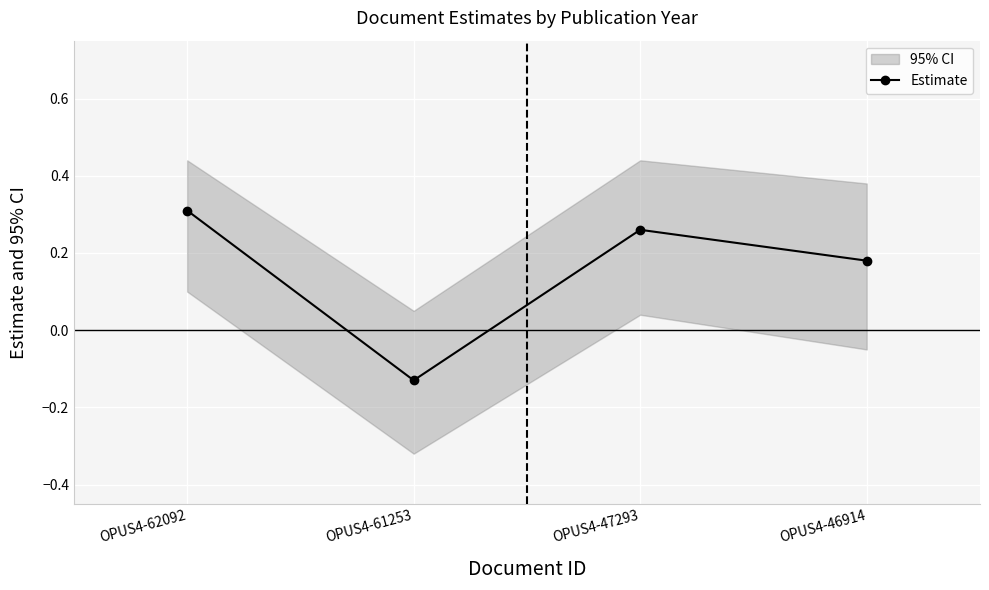

At which category does the chart reach its minimum across all series?

OPUS4-61253